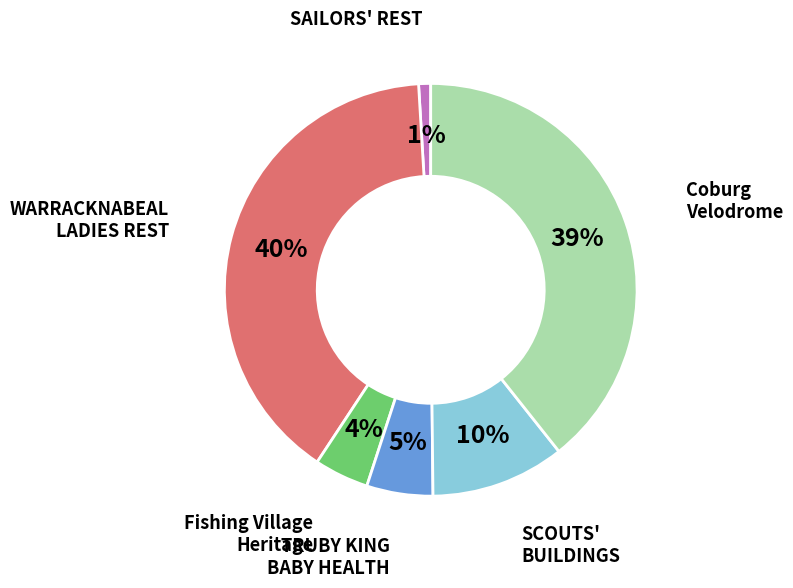

To the nearest percent, what is the average slice percentage?

17%